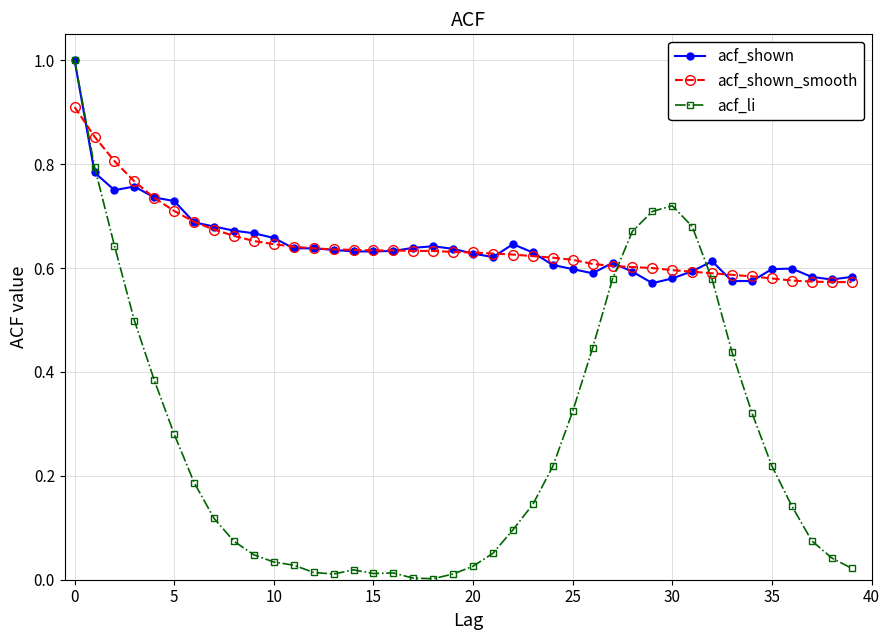

How many lines are shown in the chart?

3